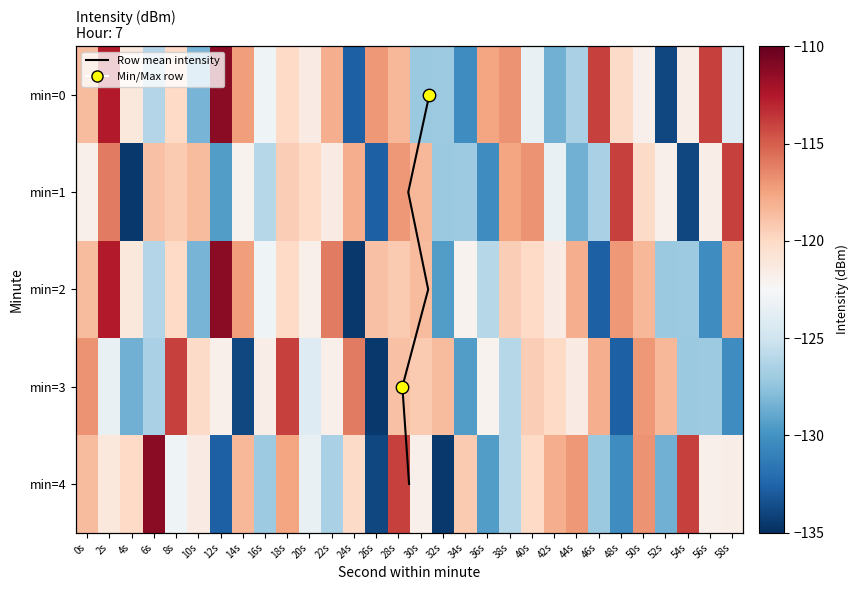

Reading left to right, what are all the values shown in this chart?

0: 0s=-118.6	2s=-112.6	4s=-121.1	6s=-126.1	8s=-120.0	10s=-128.3	12s=-111.2	14s=-117.3	16s=-123.0	18s=-120.0	20s=-121.4	22s=-118.0	24s=-132.7	26s=-117.1	28s=-118.4	30s=-127.1	32s=-127.0	34s=-130.3	36s=-117.5	38s=-116.9	40s=-123.5	42s=-128.5	44s=-126.5	46s=-114.0	48s=-120.1	50s=-121.8	52s=-133.9	54s=-121.7	56s=-114.0	58s=-124.2
1: 0s=-121.9	2s=-116.0	4s=-134.5	6s=-118.8	8s=-119.2	10s=-118.5	12s=-129.5	14s=-122.1	16s=-126.1	18s=-119.4	20s=-120.0	22s=-121.4	24s=-118.0	26s=-132.7	28s=-117.1	30s=-118.4	32s=-127.1	34s=-127.0	36s=-130.3	38s=-117.5	40s=-116.9	42s=-123.5	44s=-128.5	46s=-126.5	48s=-114.0	50s=-120.1	52s=-121.8	54s=-133.9	56s=-121.7	58s=-114.0
2: 0s=-118.6	2s=-112.6	4s=-121.1	6s=-126.1	8s=-120.0	10s=-128.3	12s=-111.2	14s=-117.3	16s=-123.0	18s=-120.0	20s=-121.9	22s=-116.0	24s=-134.5	26s=-118.8	28s=-119.2	30s=-118.5	32s=-129.5	34s=-122.1	36s=-126.1	38s=-119.4	40s=-120.0	42s=-121.4	44s=-118.0	46s=-132.7	48s=-117.1	50s=-118.4	52s=-127.1	54s=-127.0	56s=-130.3	58s=-117.5
3: 0s=-116.9	2s=-123.5	4s=-128.5	6s=-126.5	8s=-114.0	10s=-120.1	12s=-121.8	14s=-133.9	16s=-121.7	18s=-114.0	20s=-124.2	22s=-121.9	24s=-116.0	26s=-134.5	28s=-118.8	30s=-119.2	32s=-118.5	34s=-129.5	36s=-122.1	38s=-126.1	40s=-119.4	42s=-120.0	44s=-121.4	46s=-118.0	48s=-132.7	50s=-117.1	52s=-118.4	54s=-127.1	56s=-127.0	58s=-130.3
4: 0s=-118.6	2s=-121.1	4s=-120.0	6s=-111.2	8s=-123.0	10s=-121.4	12s=-132.7	14s=-118.4	16s=-127.0	18s=-117.5	20s=-123.5	22s=-126.5	24s=-120.1	26s=-133.9	28s=-114.0	30s=-121.9	32s=-134.5	34s=-119.2	36s=-129.5	38s=-126.1	40s=-120.0	42s=-118.0	44s=-117.1	46s=-127.1	48s=-130.3	50s=-116.9	52s=-128.5	54s=-114.0	56s=-121.8	58s=-121.7